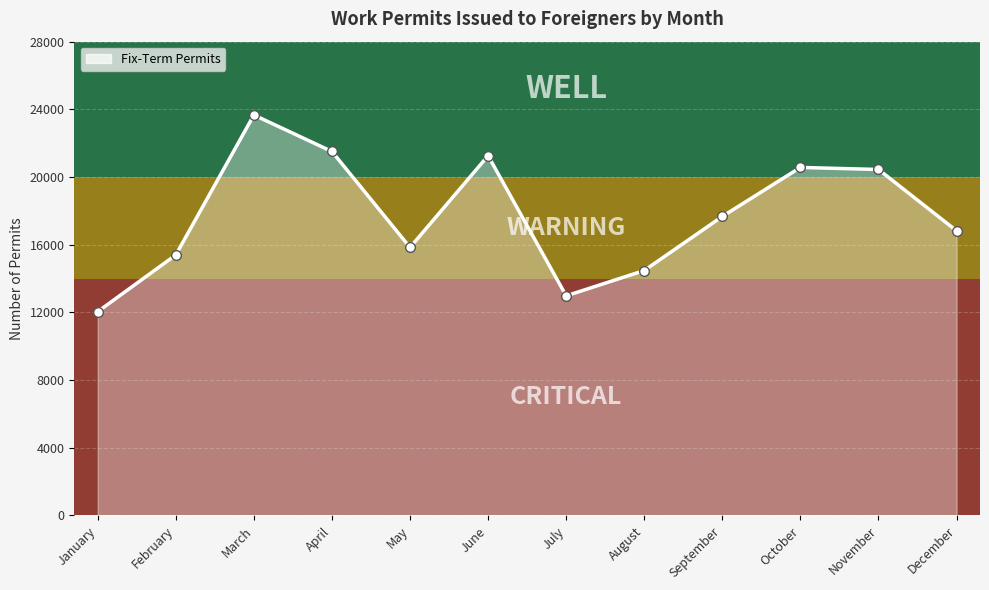

How many values are below 17672?

6